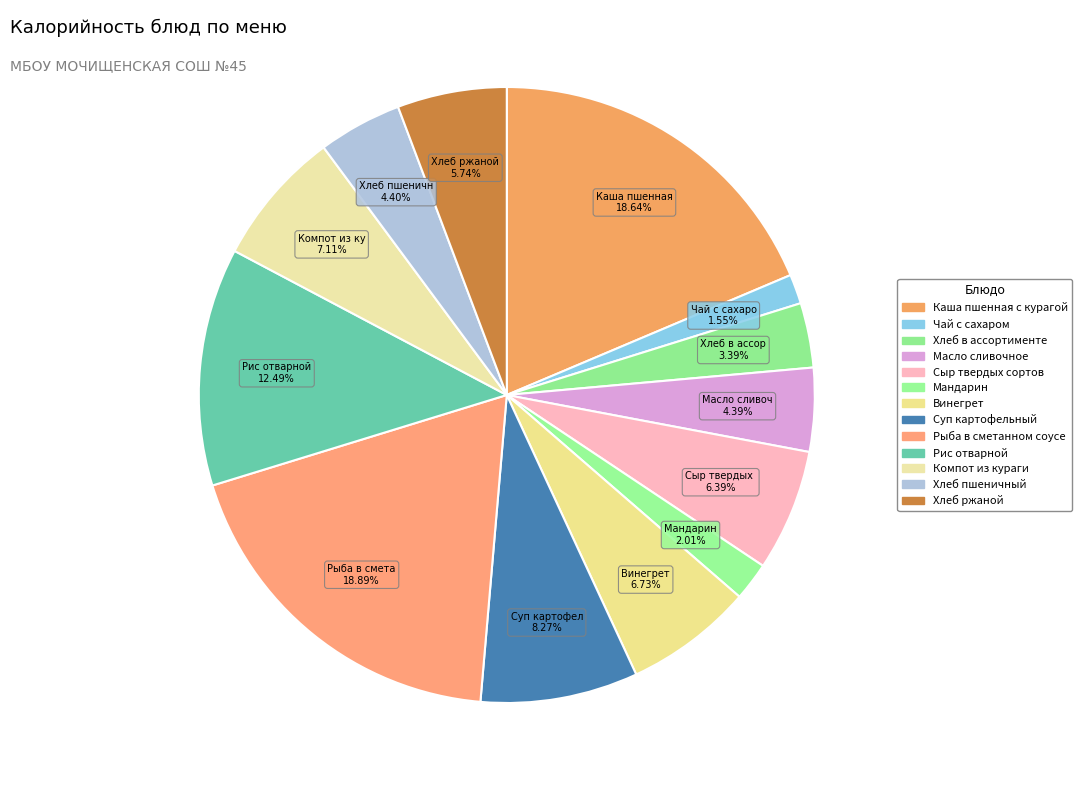

How many segments does this pie chart have?

13